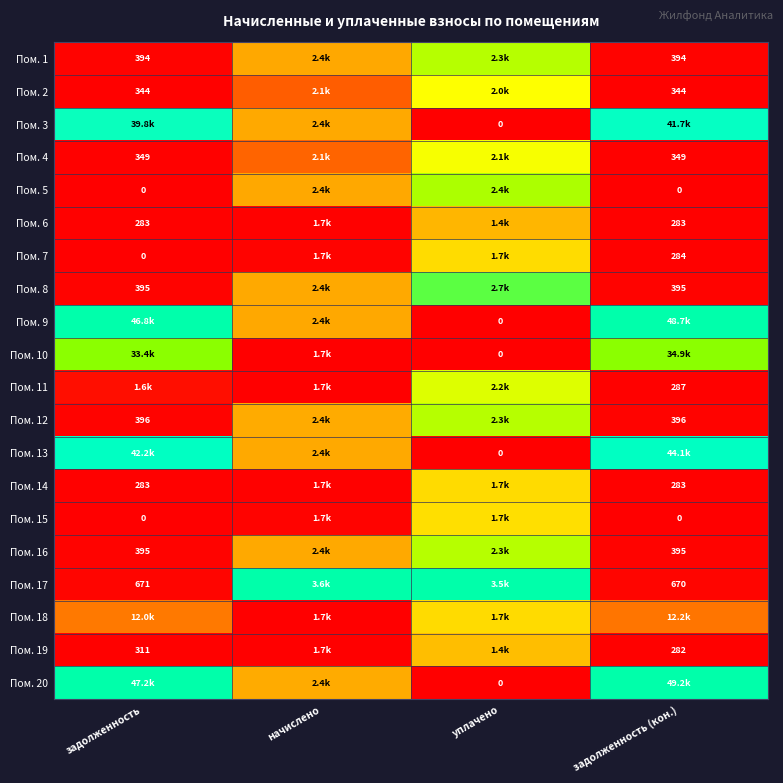

How many distinct data groups are displayed?

20